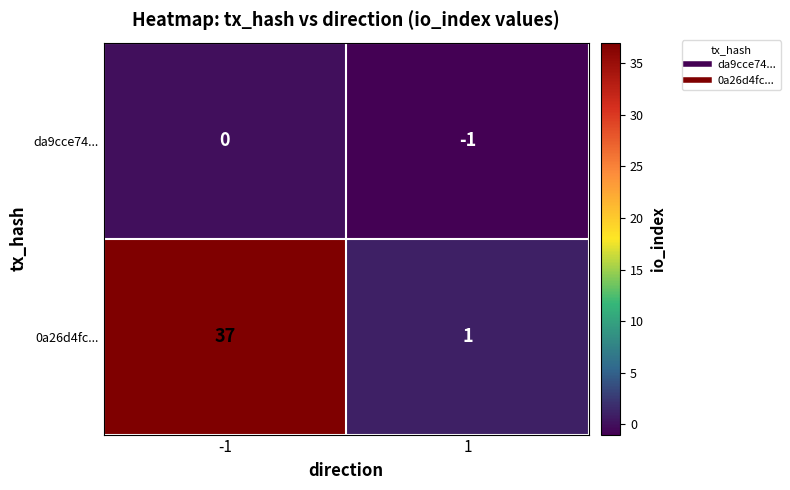

Reading left to right, extract all data points from this chart.

da9cce74...: 0	-1
0a26d4fc...: 37	1